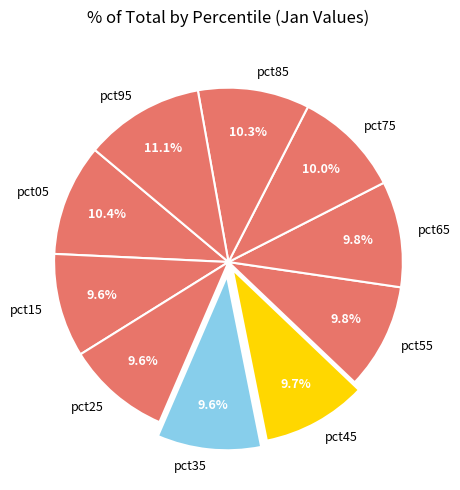

How many slices are in this pie chart?

10